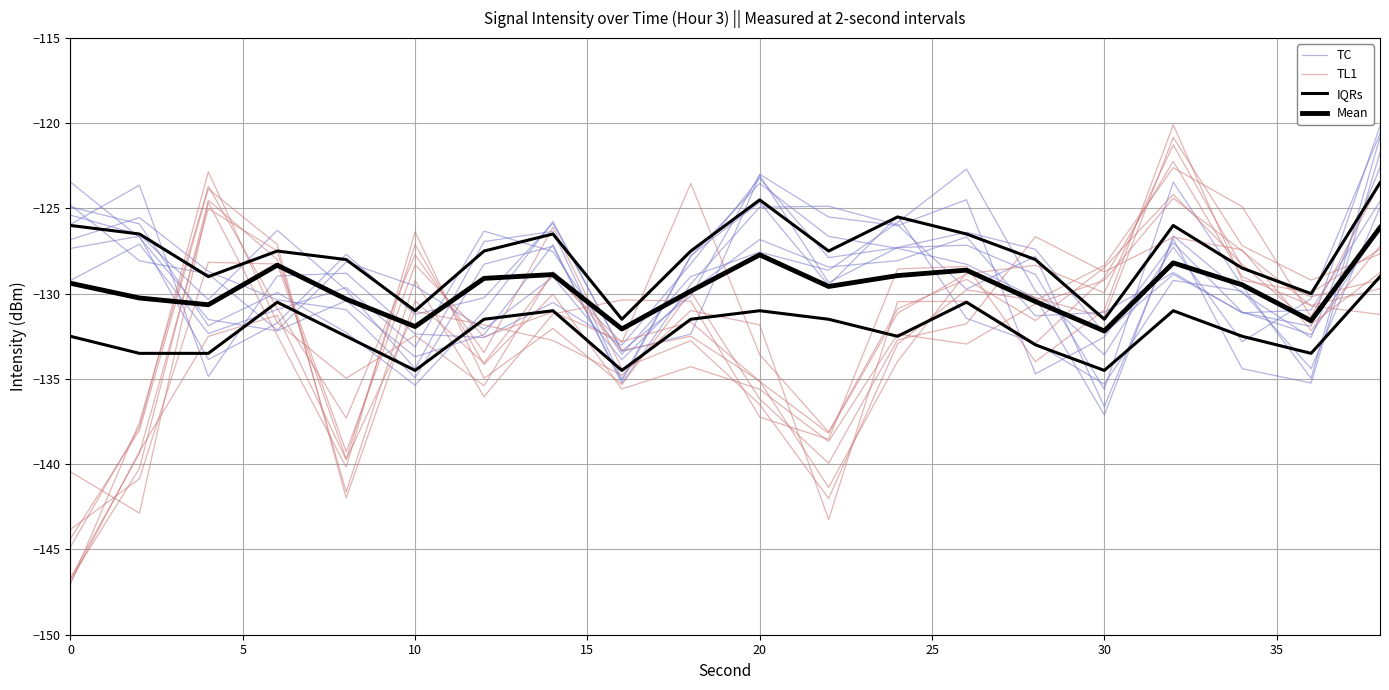

Does the chart display data point markers on the line(s)?

No